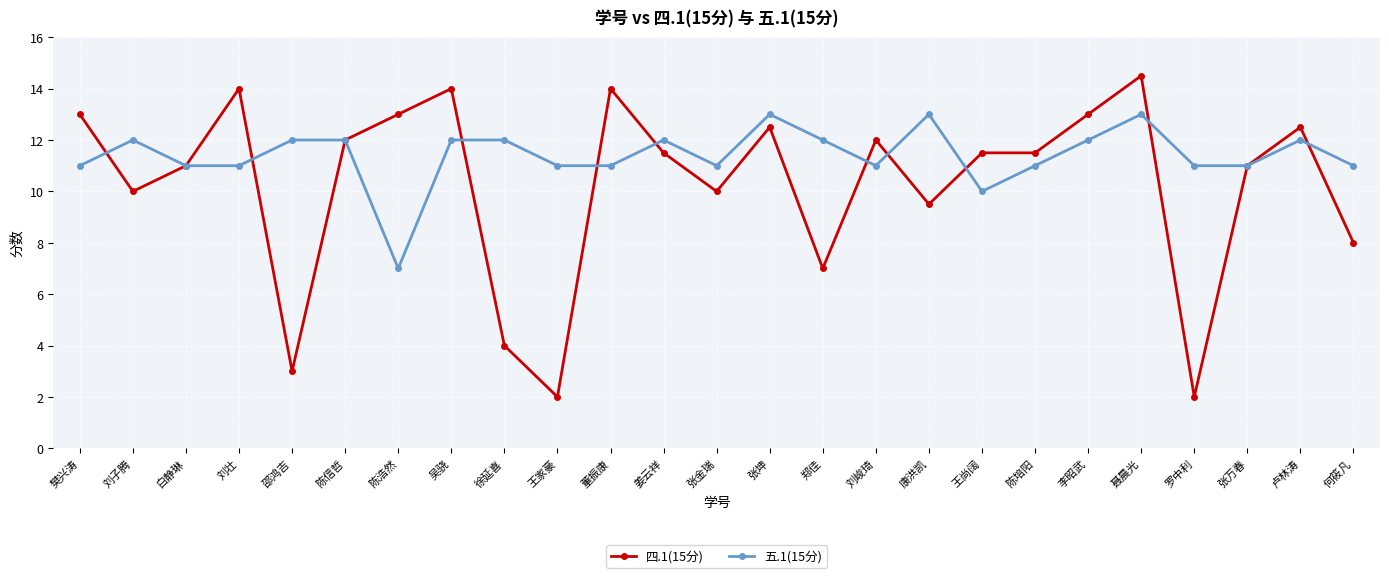

What are all the series names shown in the legend?

四.1(15分), 五.1(15分)